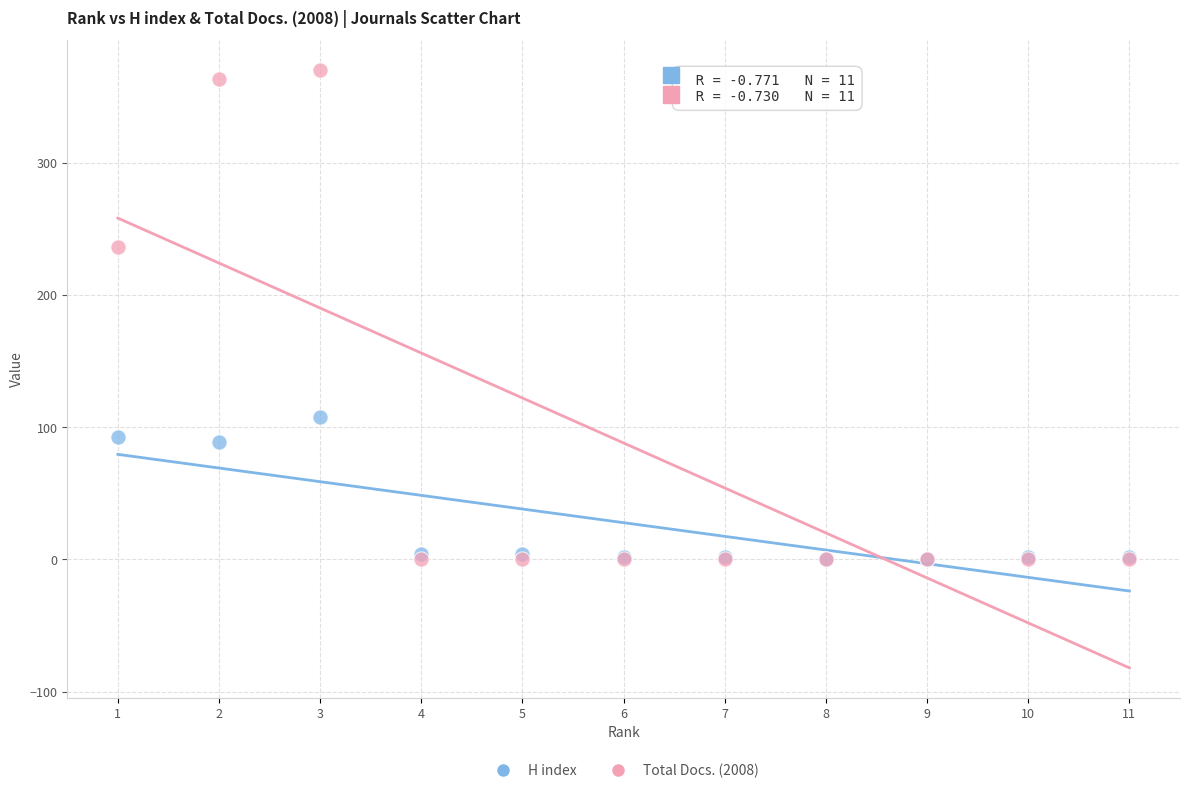

Which series has the largest Y range (max minus min)?

Total Docs. (2008)